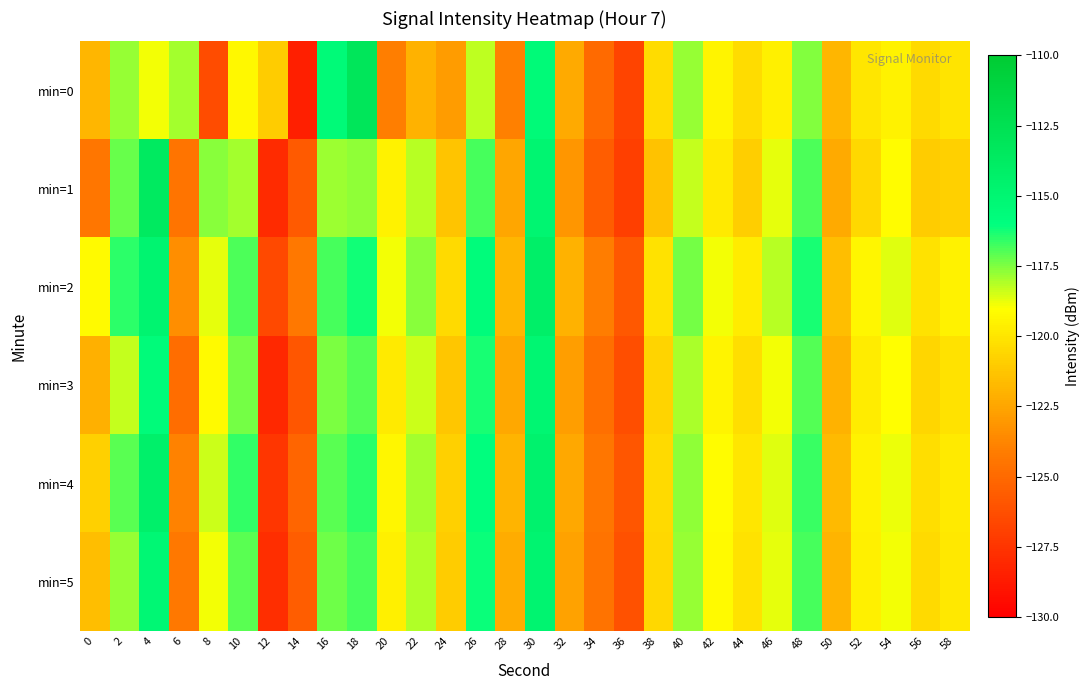

Between 44 and 18, which is larger?

18